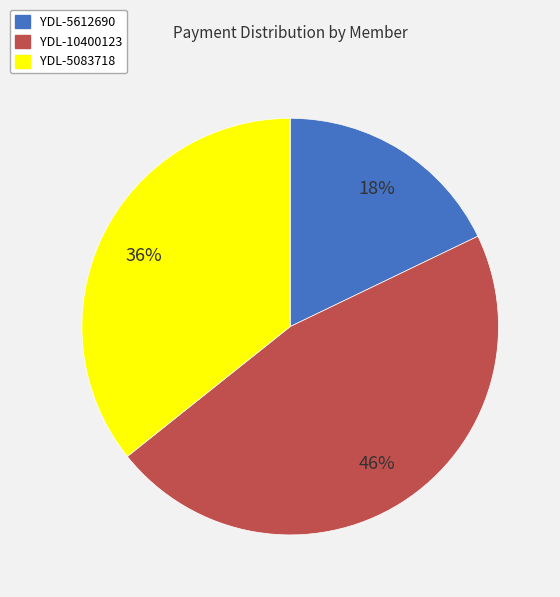

To the nearest percent, what percentage of the pie is YDL-5612690?

18%